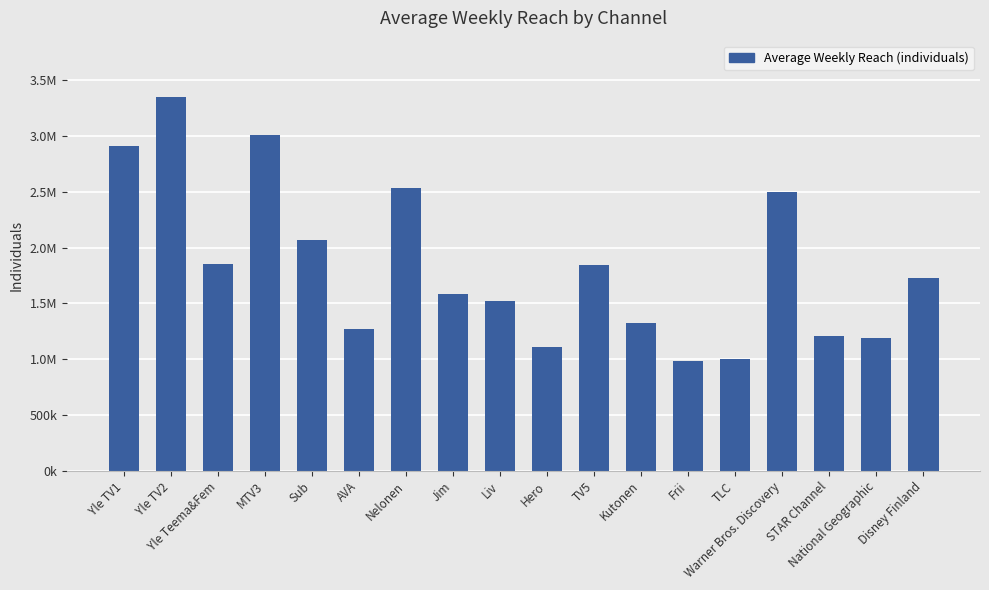

Rank the categories by value from highest to lowest.

Yle TV2, MTV3, Yle TV1, Nelonen, Warner Bros. Discovery, Sub, Yle Teema&Fem, TV5, Disney Finland, Jim, Liv, Kutonen, AVA, STAR Channel, National Geographic, Hero, TLC, Frii